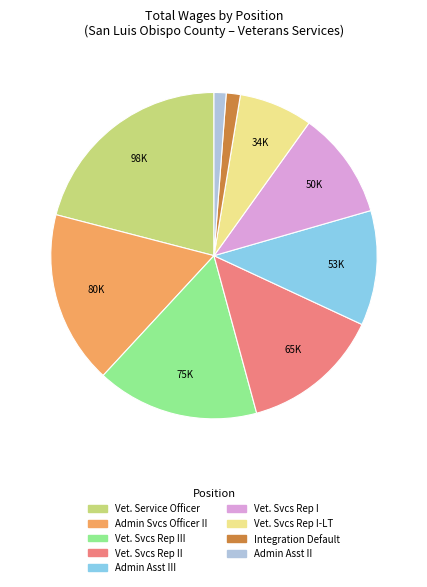

Is there any slice that represents more than half of the pie?

No